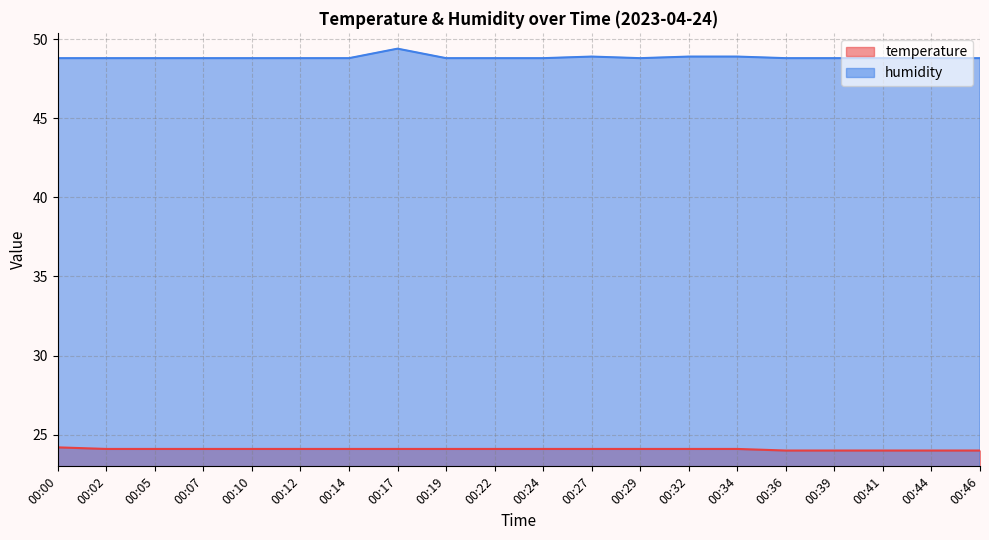

Is the value of humidity at 00:19 greater than the value of temperature at 00:14?

Yes